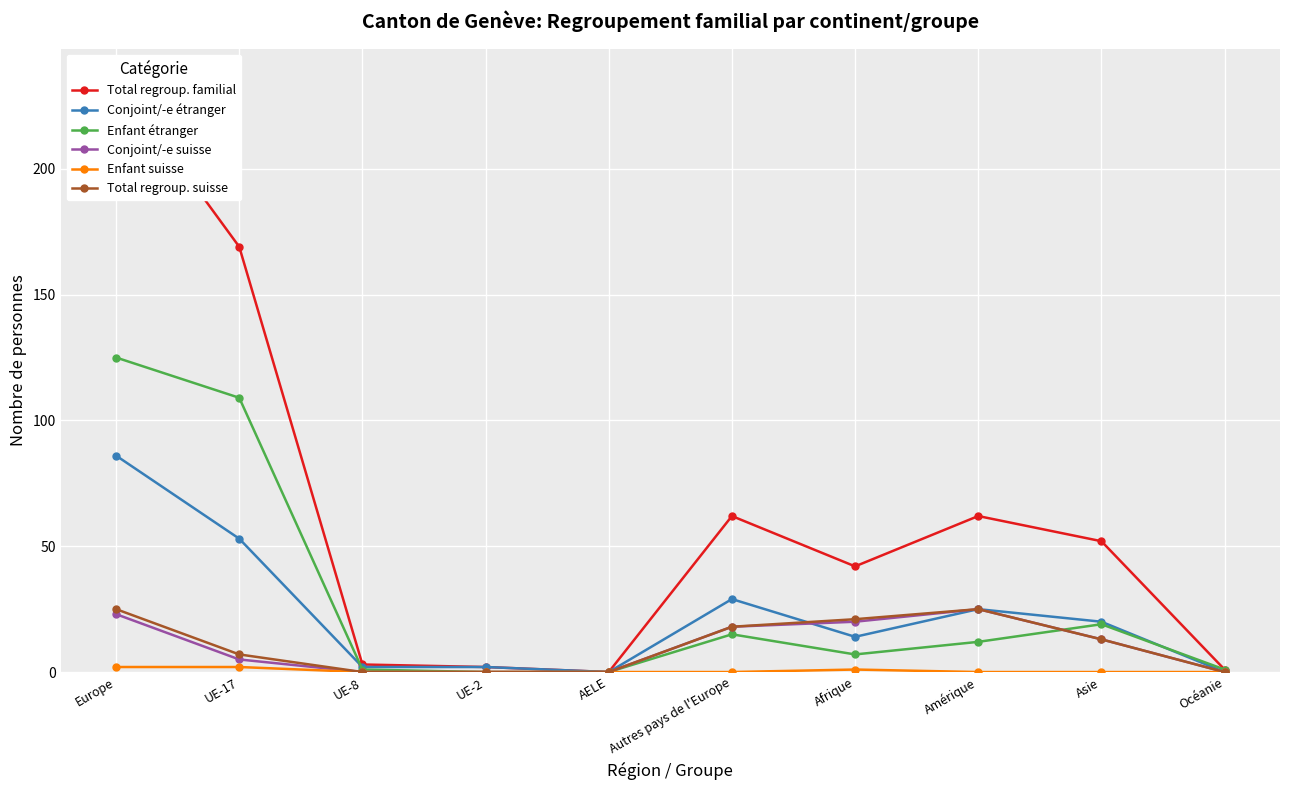

In Enfant étranger, how many points are higher than both neighbors (excluding endpoints)?

2